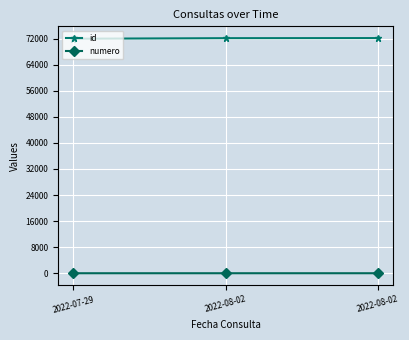

What is the sum of the id values at 2022-08-02 and 2022-08-02?

144280